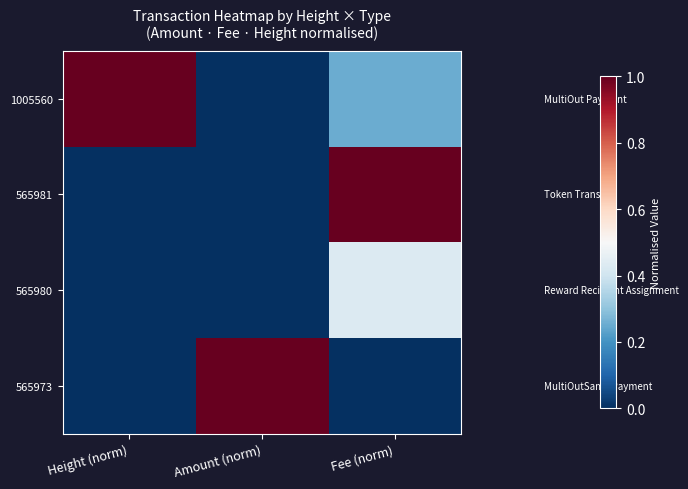

Reading left to right, transcribe all the data shown in this chart.

1005560: Height (norm)=1.0	Amount (norm)=0.0	Fee (norm)=0.2
565981: Height (norm)=0.0	Amount (norm)=0.0	Fee (norm)=1.0
565980: Height (norm)=0.0	Amount (norm)=0.0	Fee (norm)=0.4
565973: Height (norm)=0.0	Amount (norm)=1.0	Fee (norm)=0.0